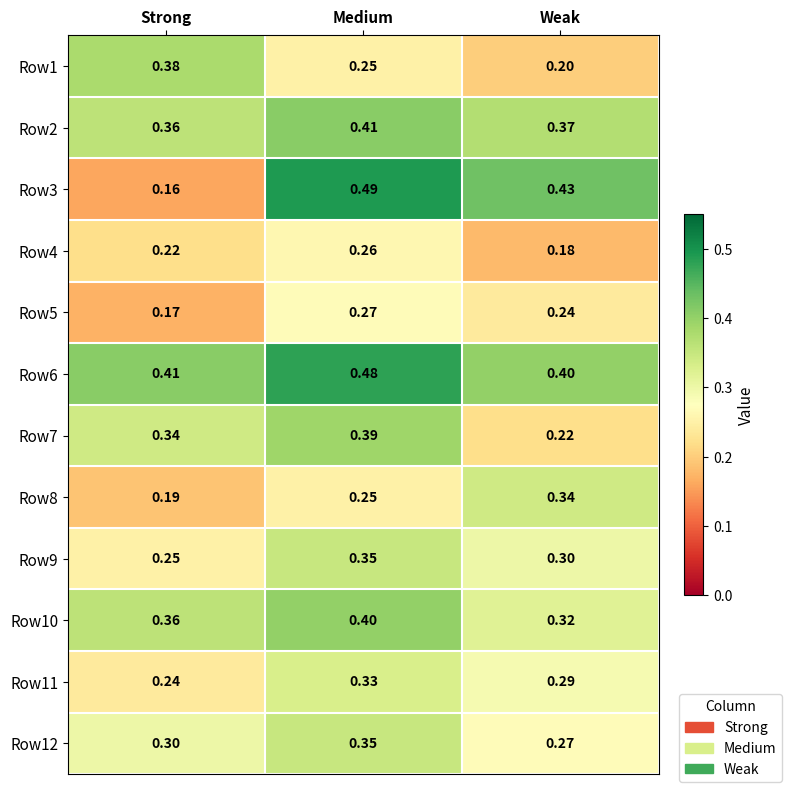

Which category has the highest value across all series?

Medium